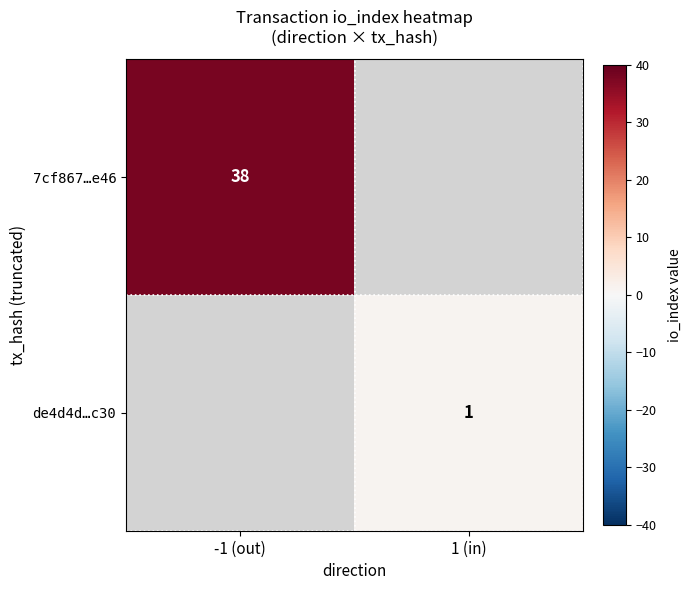

True or false: 7cf867…e46 has a value of 38 at -1 (out).

True